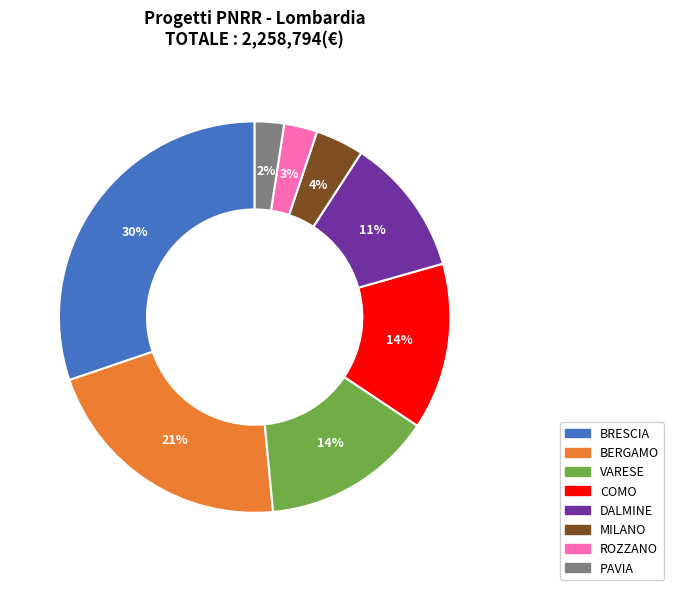

Between COMO and PAVIA, which is larger?

COMO